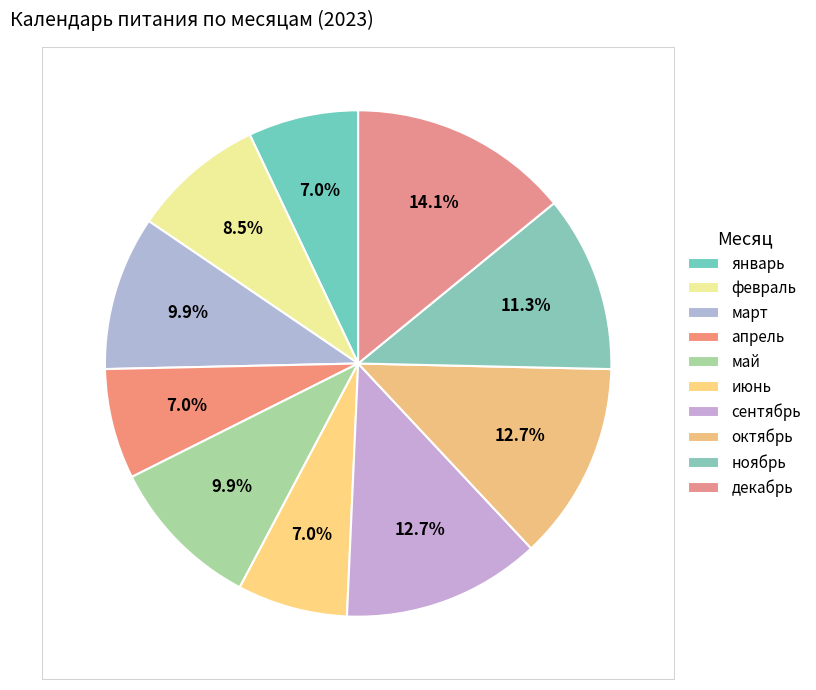

What portion of the pie excludes февраль?

91.5%